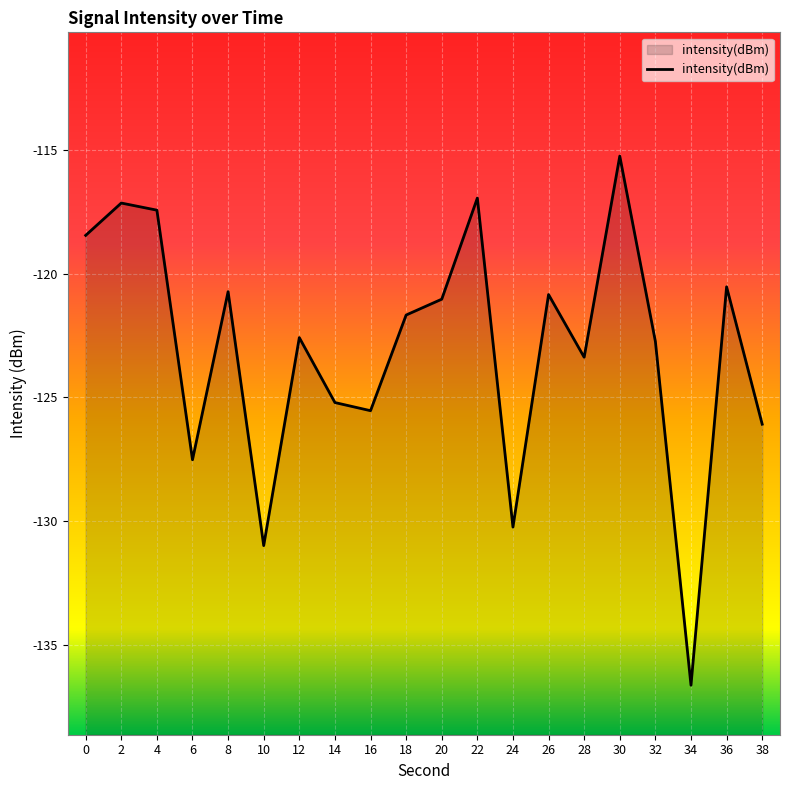

Reading right to left, list all the values displayed in this chart.

-126.1	-120.5	-136.6	-122.7	-115.3	-123.4	-120.9	-130.2	-117.0	-121.0	-121.7	-125.5	-125.2	-122.6	-131.0	-120.7	-127.5	-117.4	-117.2	-118.5